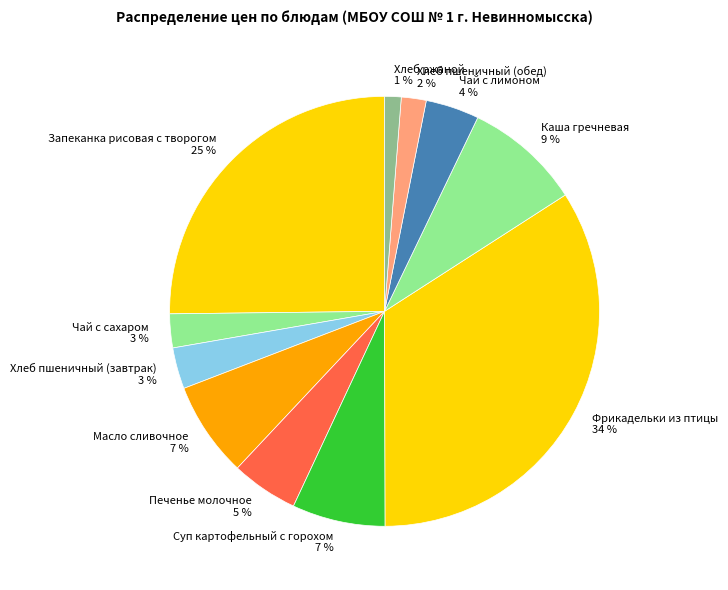

The Хлеб пшеничный (обед) slice represents 16% of the pie. True or false?

False